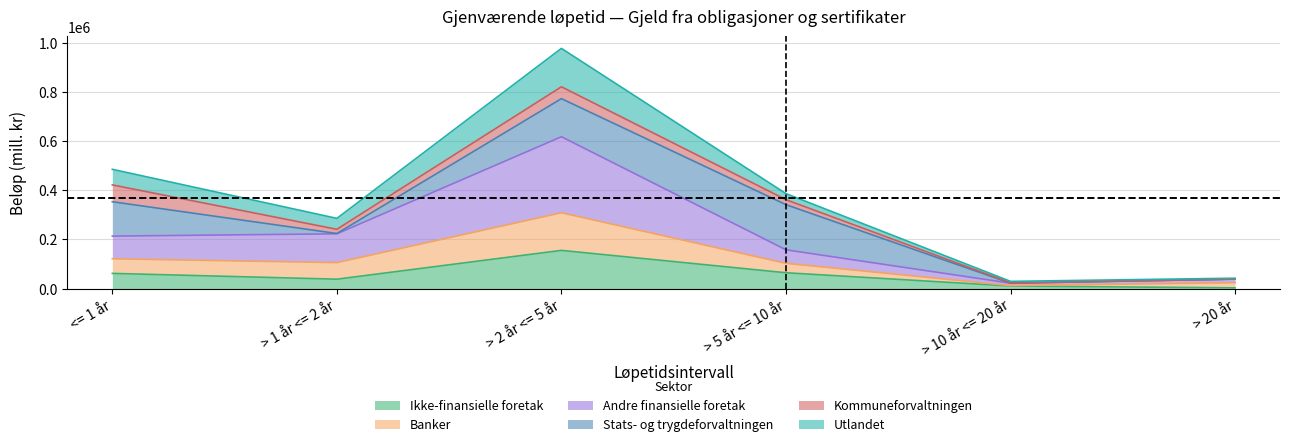

What is the highest value of the Ikke-finansielle foretak series?

155484